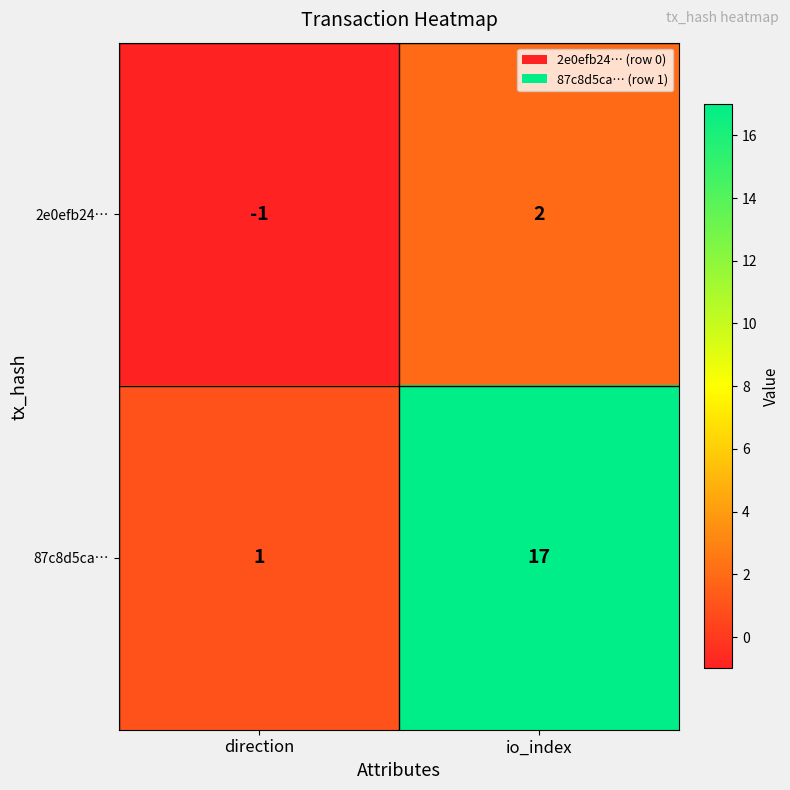

Which series has the widest spread of values?

87c8d5ca…